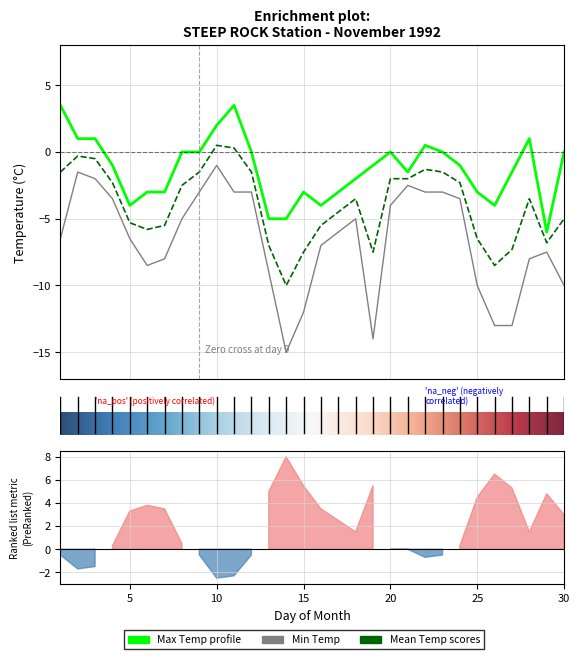

In Mean Temp (C), how many points are higher than both neighbors (excluding endpoints)?

5